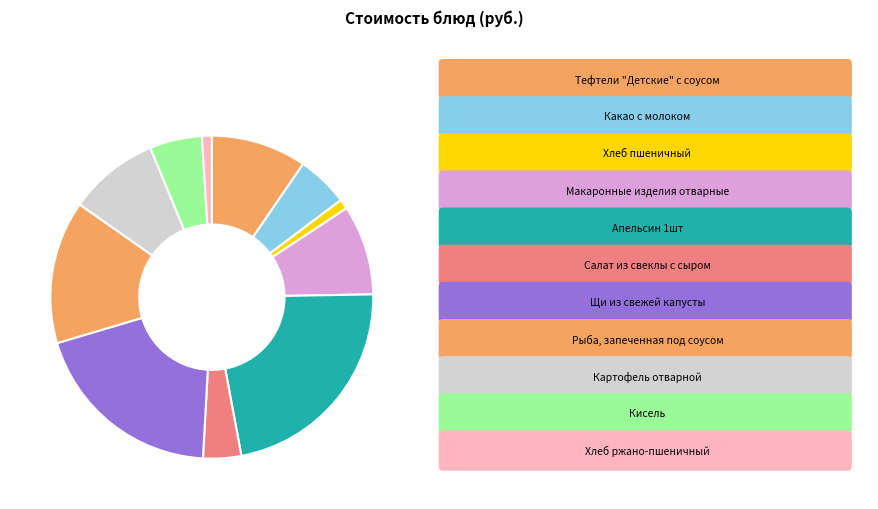

Count the number of slices in the pie.

11